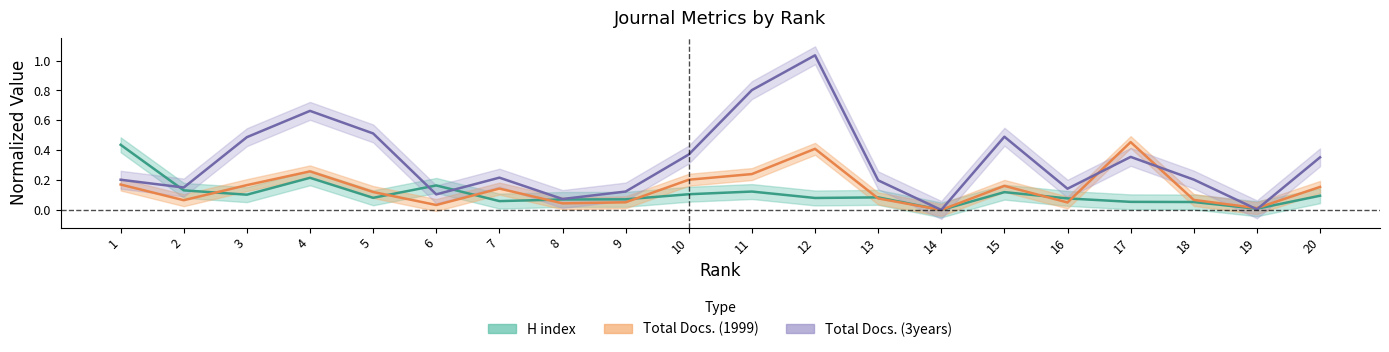

At 2, list the series in order from smallest to largest.

Total Docs. (1999), H index, Total Docs. (3years)